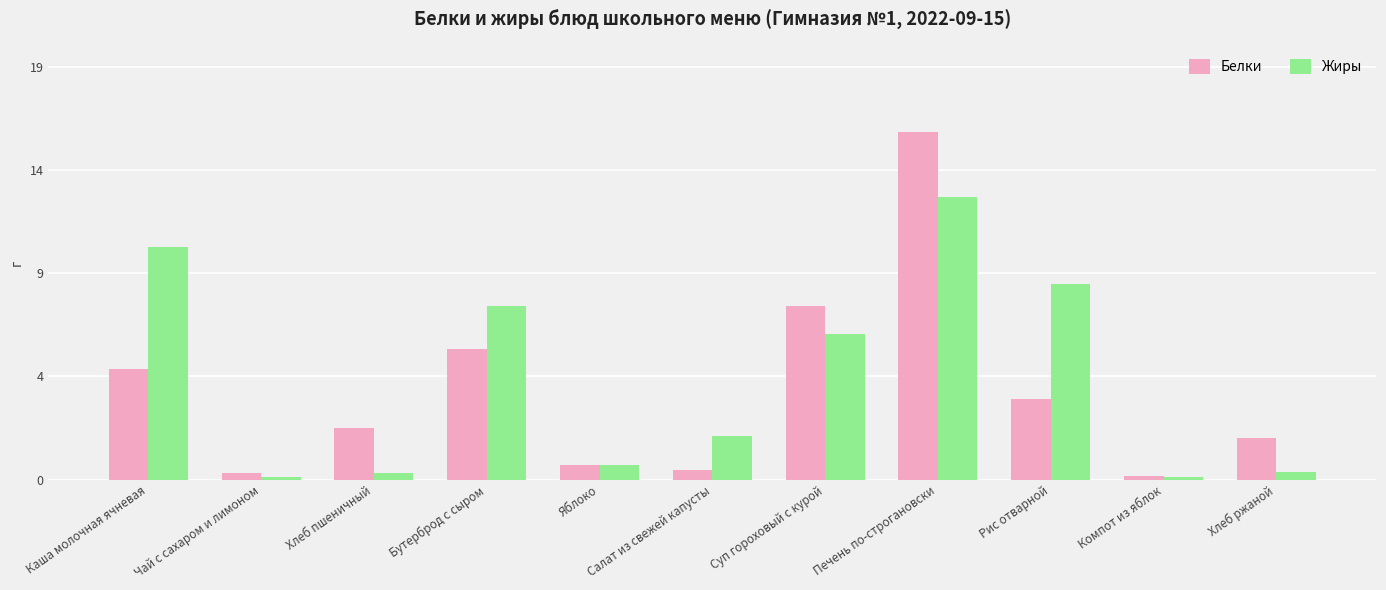

At Рис отварной, list the series in order from smallest to largest.

Белки, Жиры